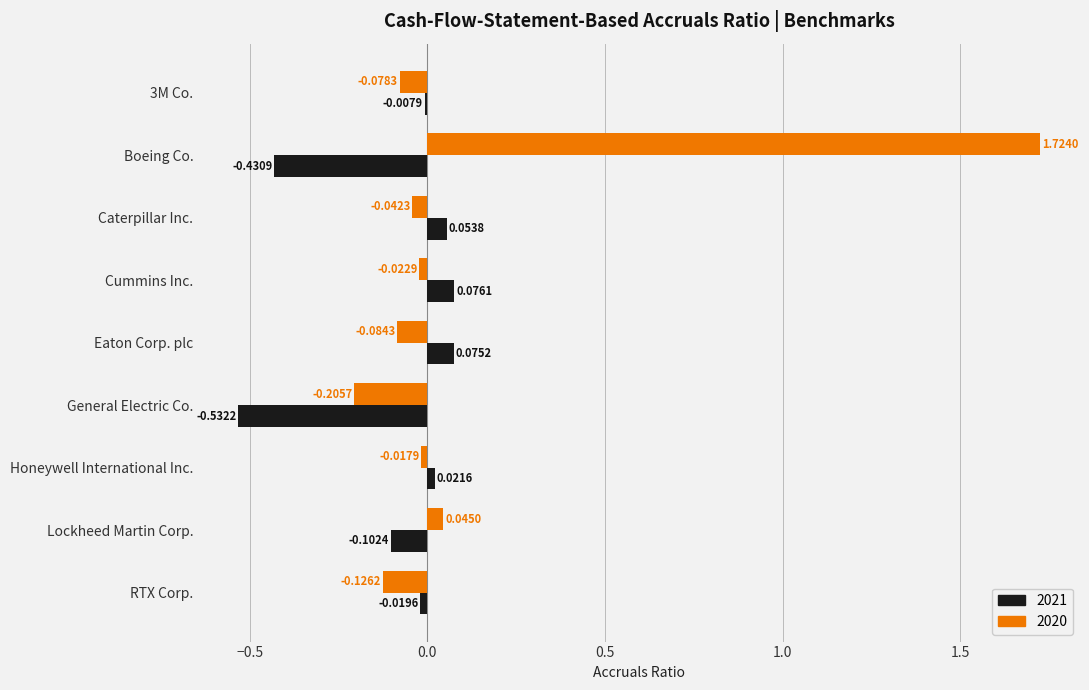

At which category is the sum across all series the highest?

Boeing Co.